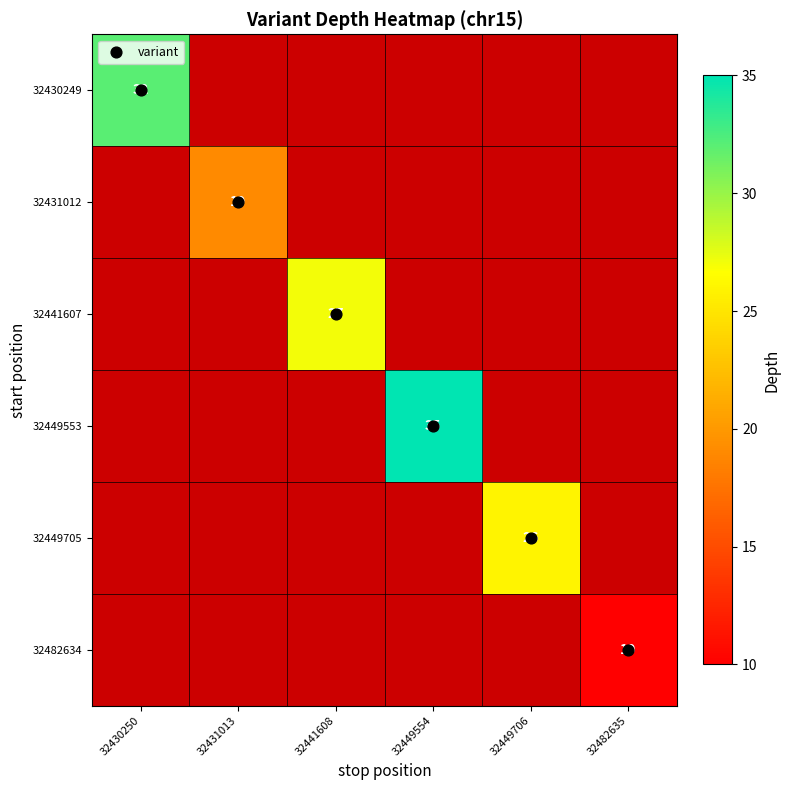

Is the value of 32431012 at 32482635 greater than the value of 32449553 at 32441608?

No